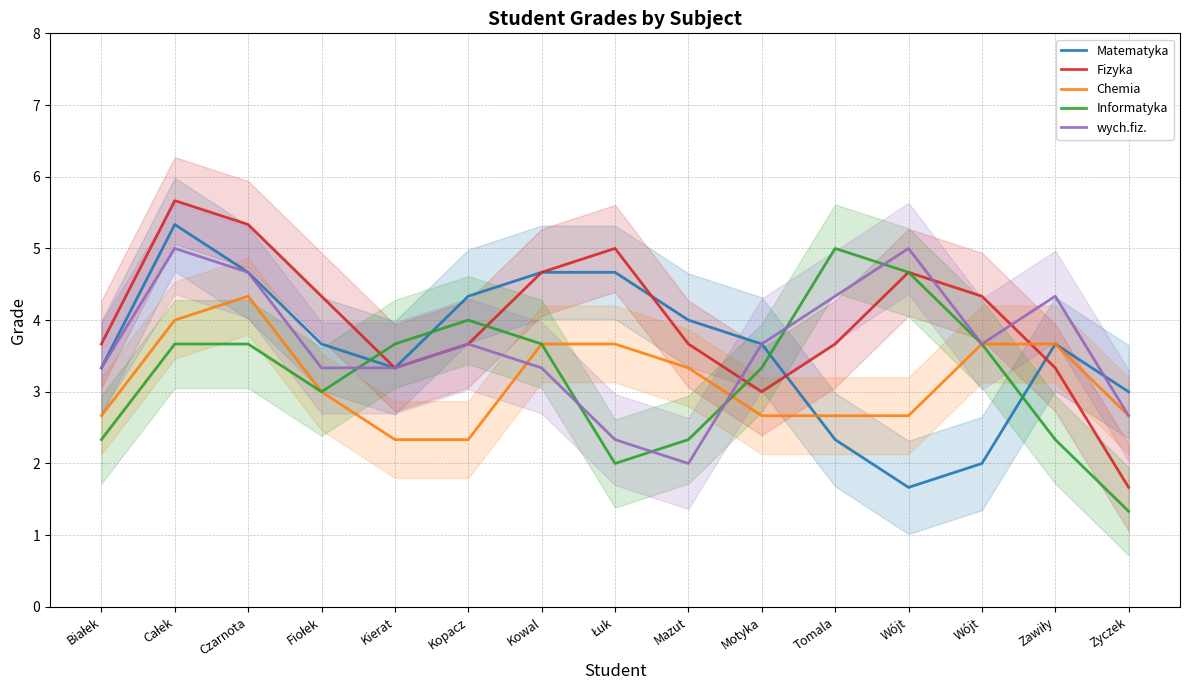

What are all the series names shown in the legend?

Matematyka, Fizyka, Chemia, Informatyka, wych.fiz.